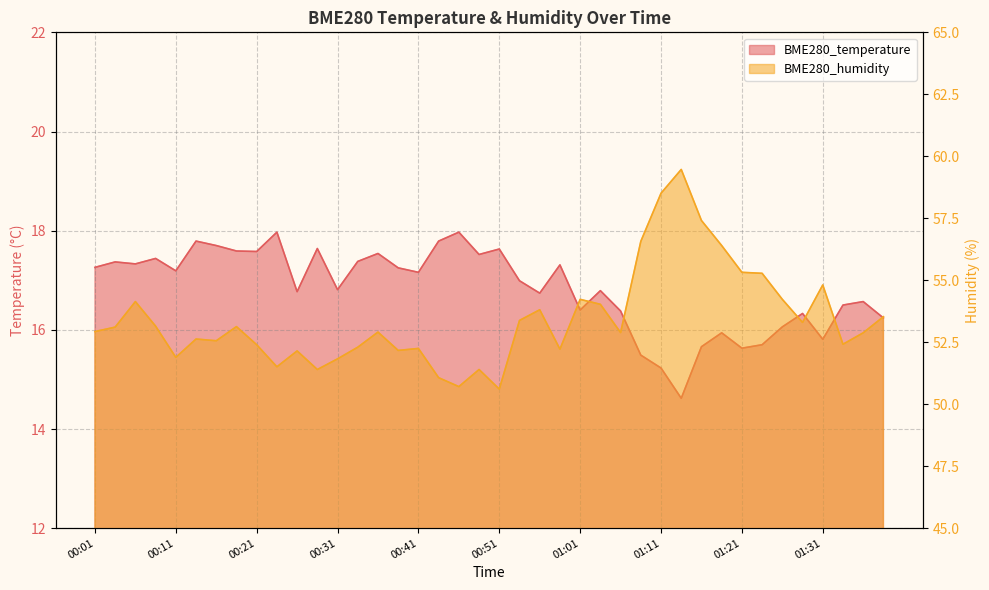

What is the difference between the maximum and minimum values in the BME280_temperature series?

3.3